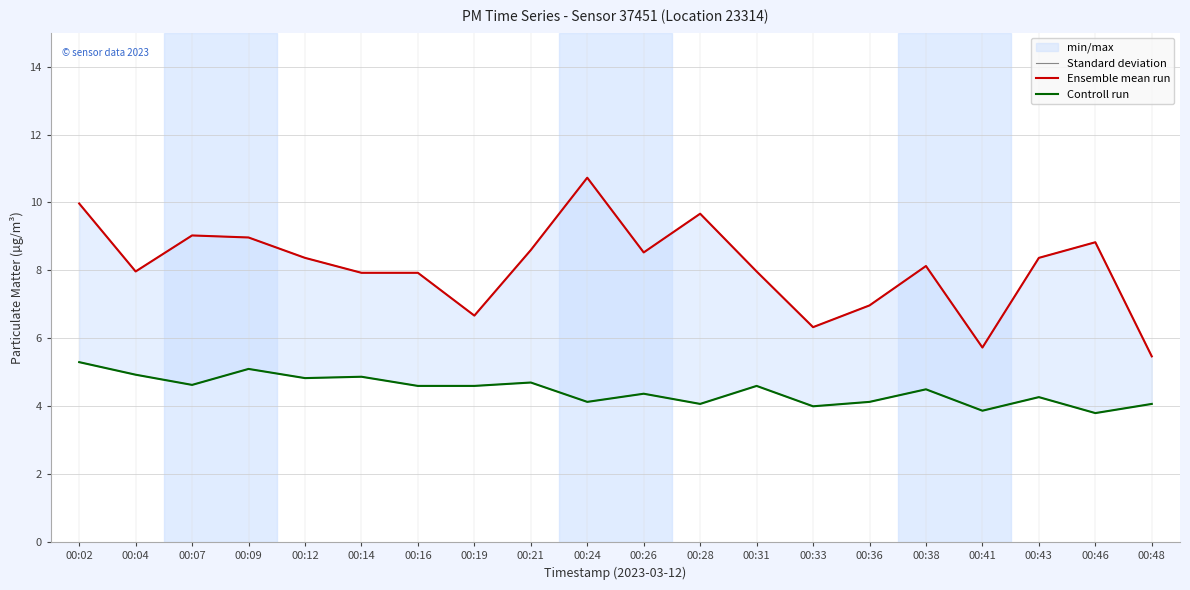

Is the value of Ensemble mean run at 00:19 greater than the value of Controll run at 00:48?

Yes